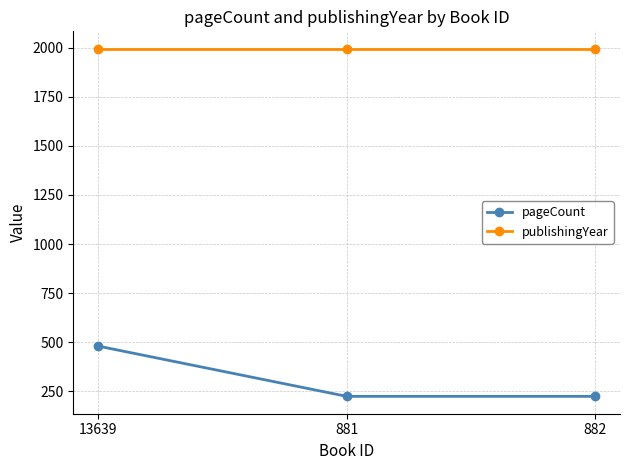

Rank the series by their maximum value, from highest to lowest.

publishingYear, pageCount